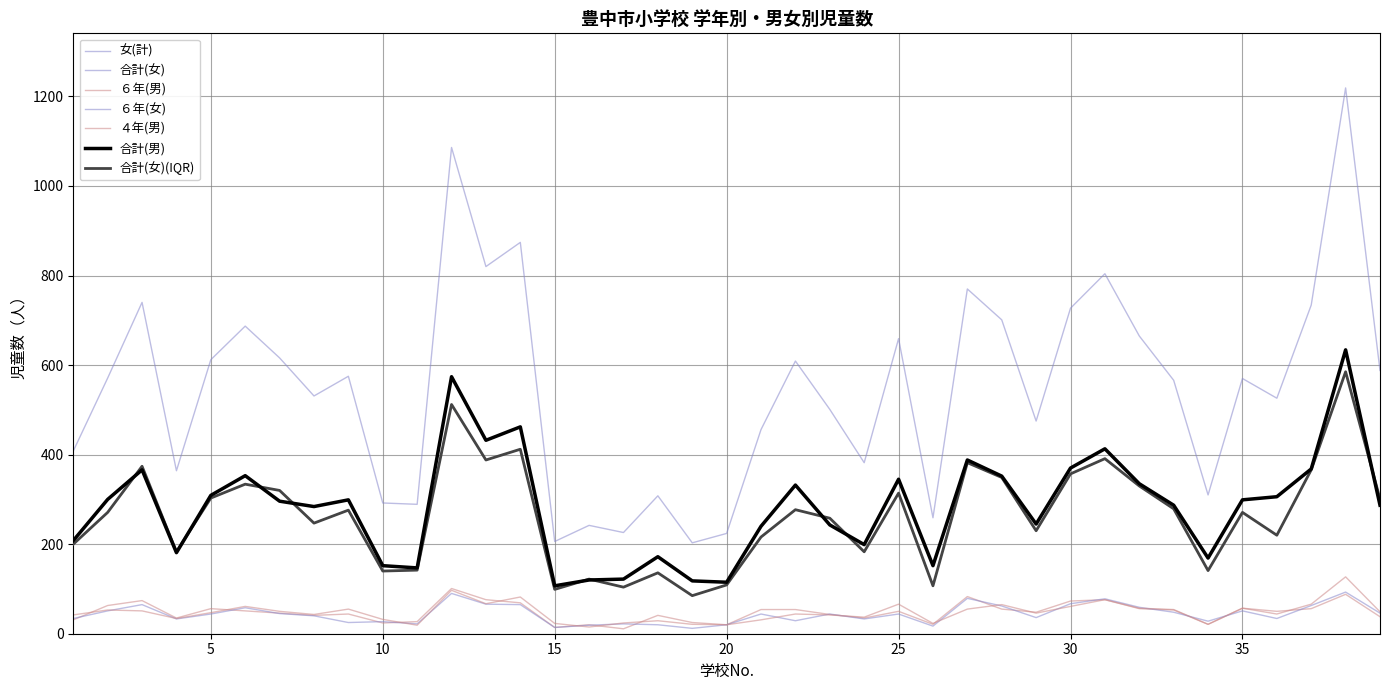

Does the chart have visible grid lines?

Yes